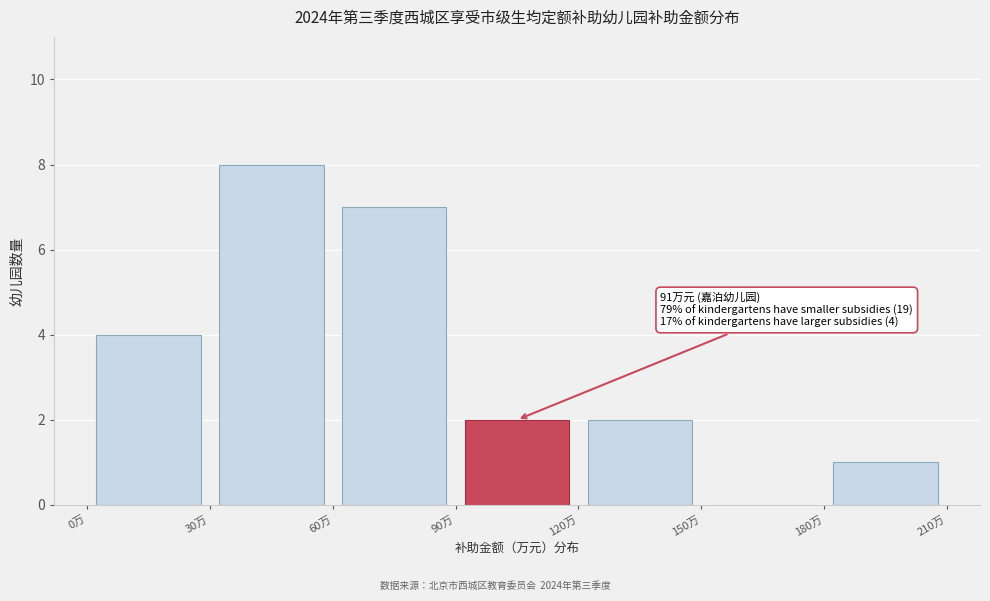

Which range on the x-axis has the tallest bar?

30 to 60